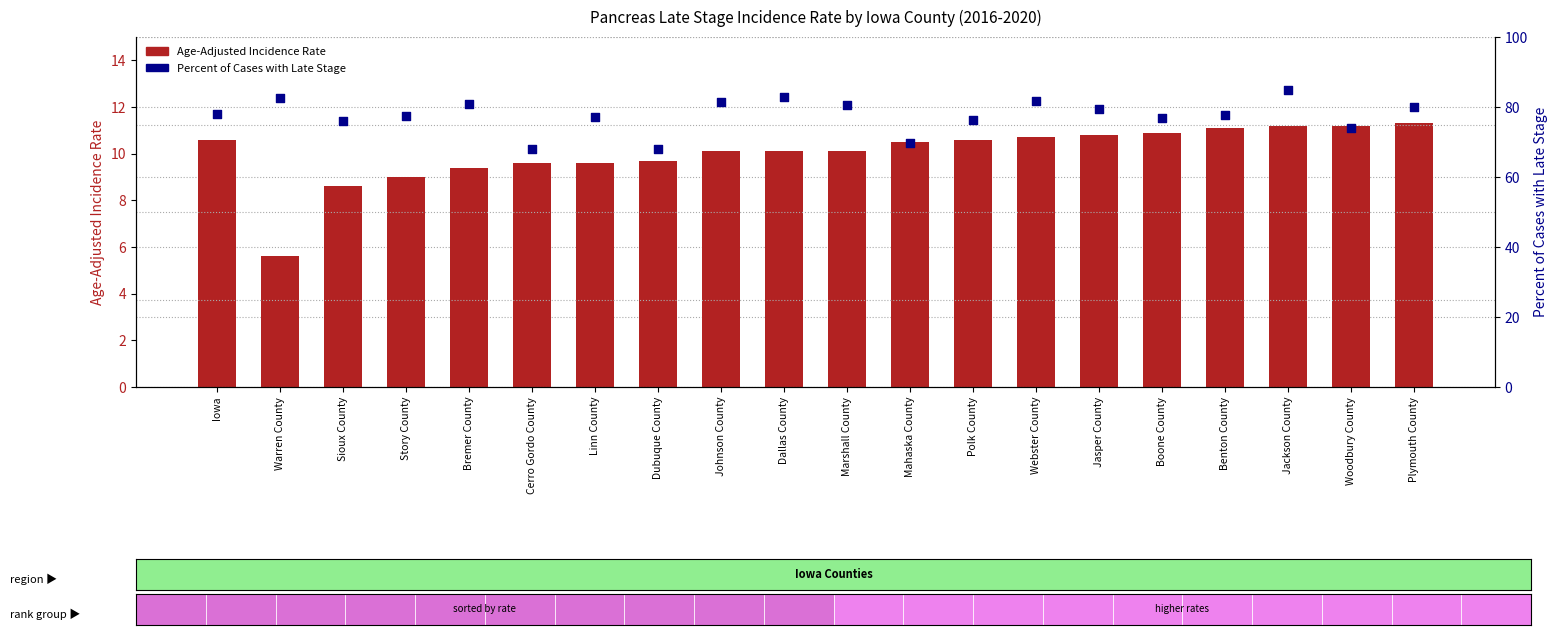

Which series has the widest spread of Y values?

Percent of Cases with Late Stage